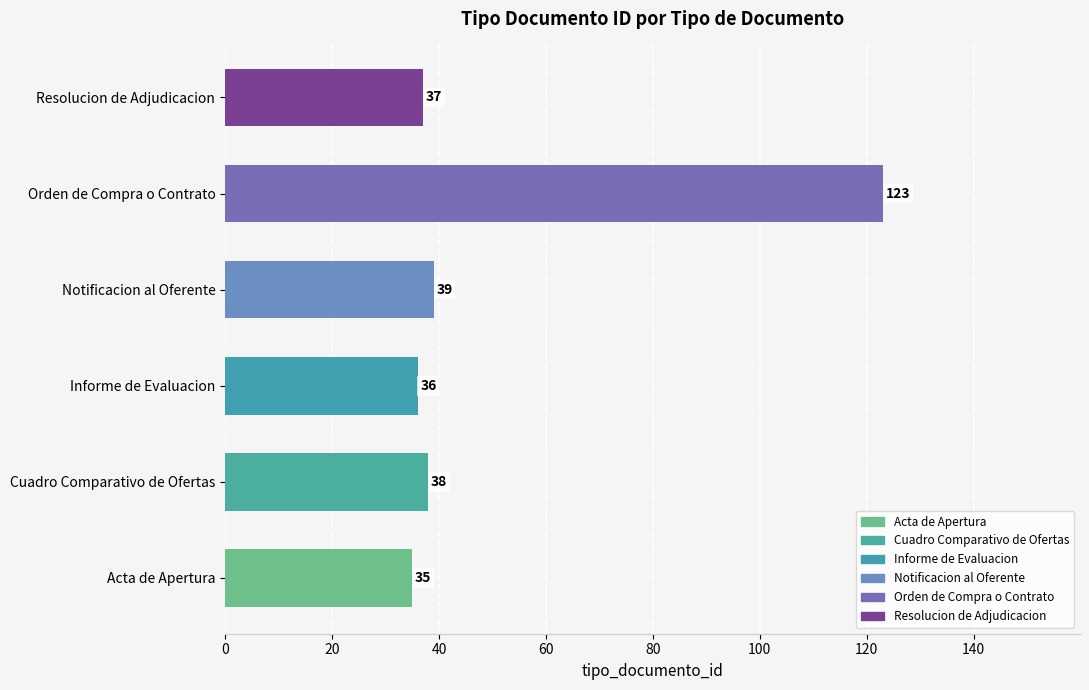

What is the change in value from Acta de Apertura to Orden de Compra o Contrato?

+88